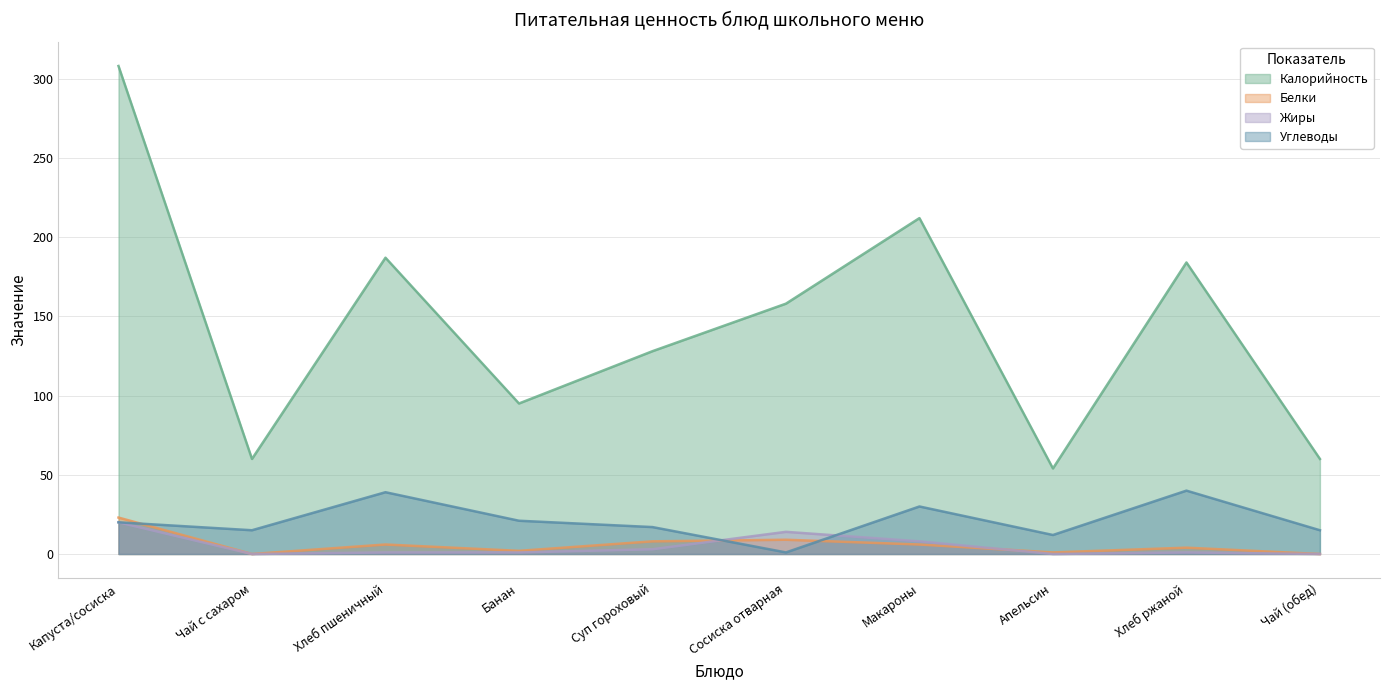

What is the sum of all Жиры values?

48